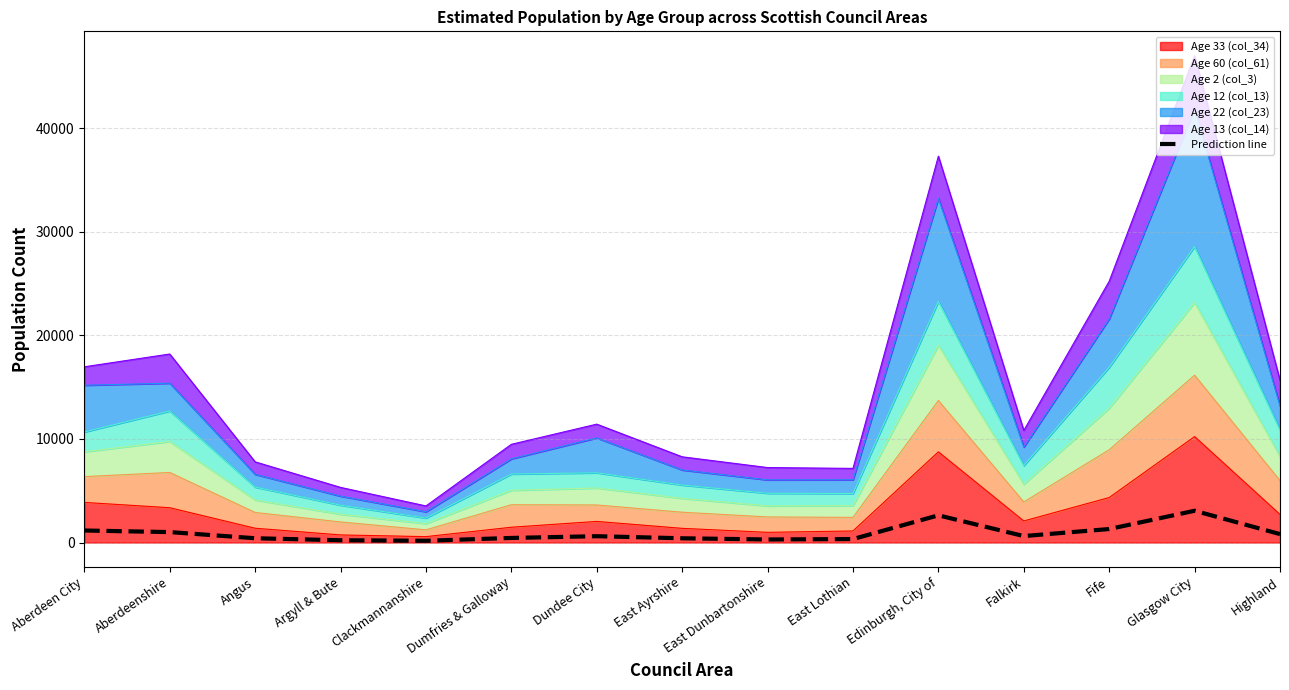

Between Angus and Highland, which is larger?

Highland